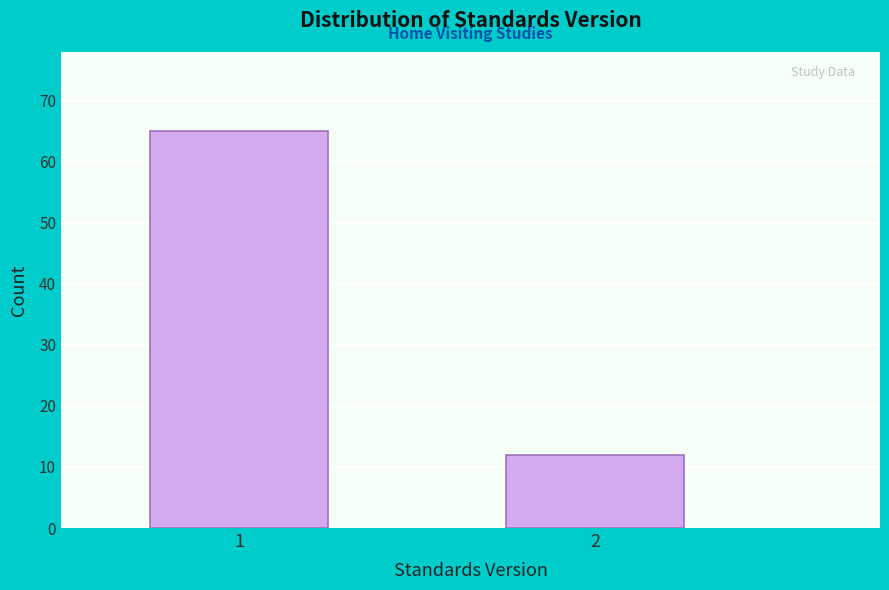

Reading left to right, extract all data points from this chart.

65	12